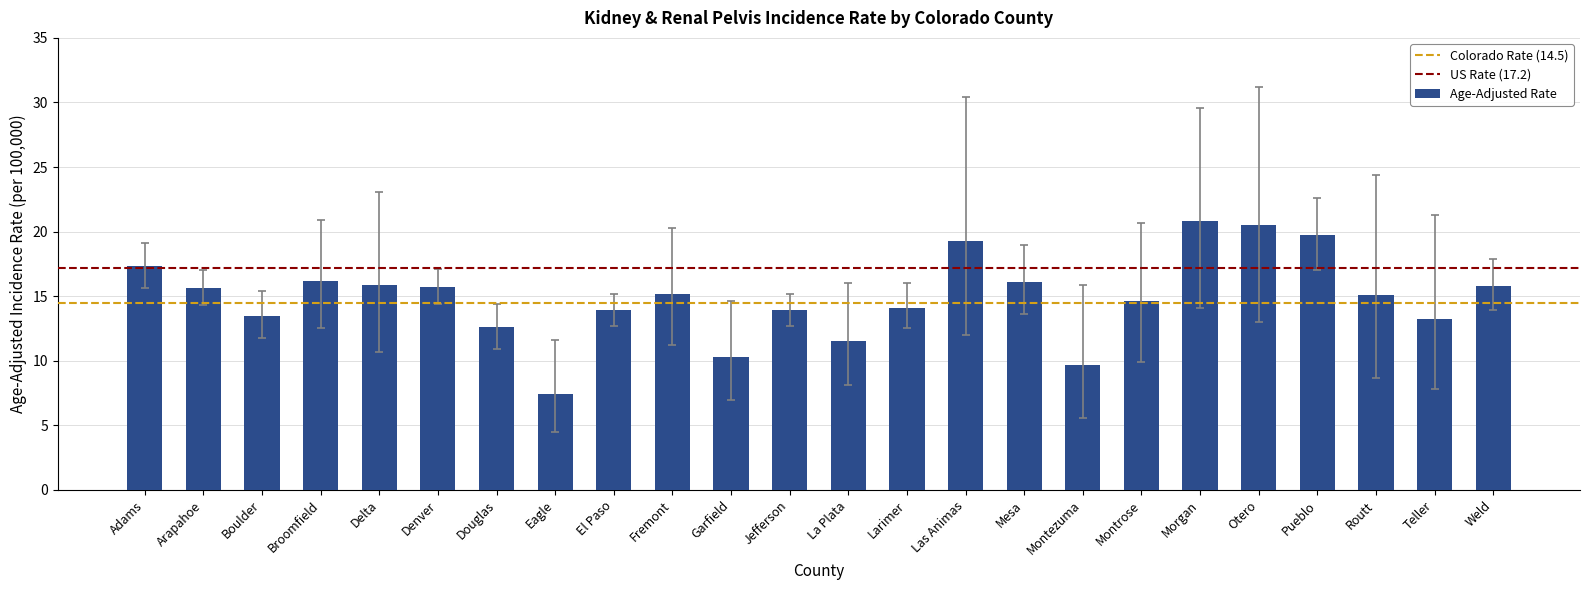

What is the maximum value shown in the chart?

20.8